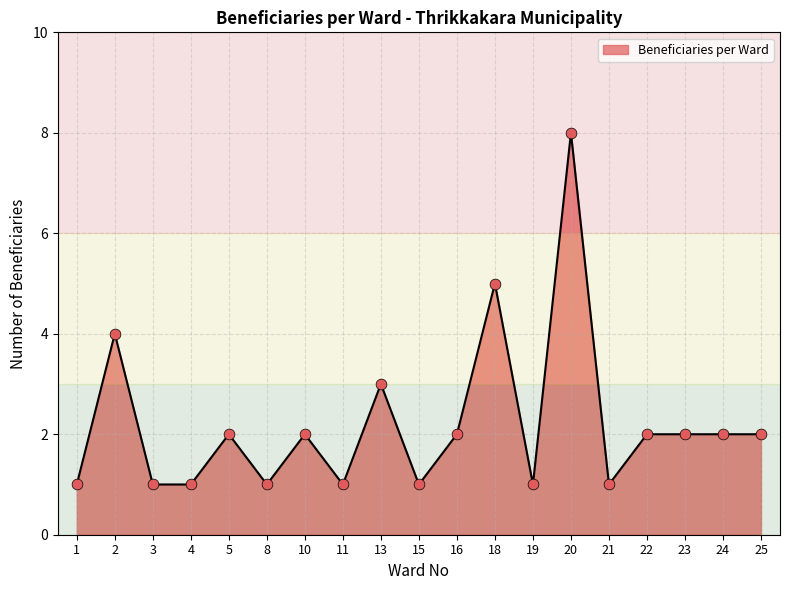

What is the ratio of the value at 22 to the value at 2?

0.5